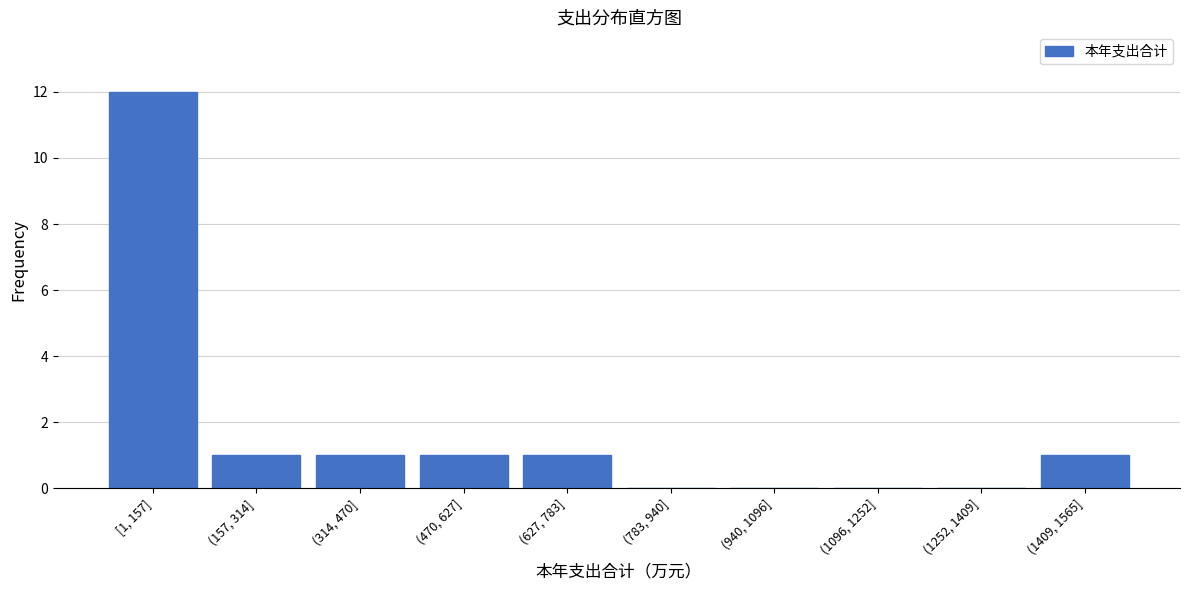

Reading left to right, list all the values displayed in this chart.

[1, 157]=12	(157, 314]=1	(314, 470]=1	(470, 627]=1	(627, 783]=1	(783, 940]=0	(940, 1096]=0	(1096, 1252]=0	(1252, 1409]=0	(1409, 1565]=1